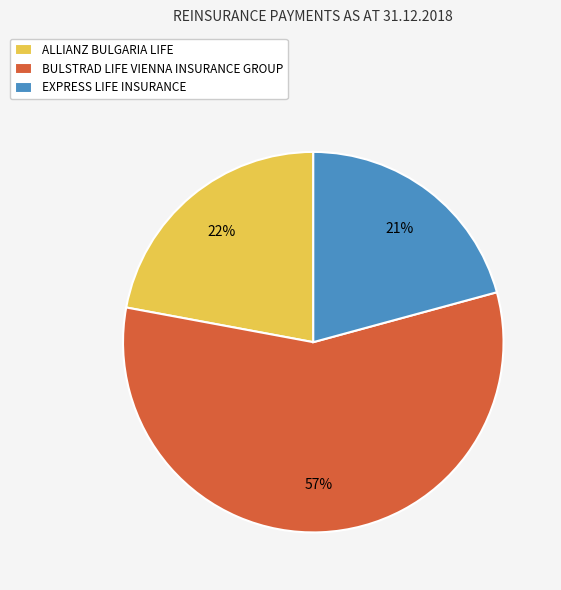

Which category accounts for the majority?

BULSTRAD LIFE VIENNA INSURANCE GROUP